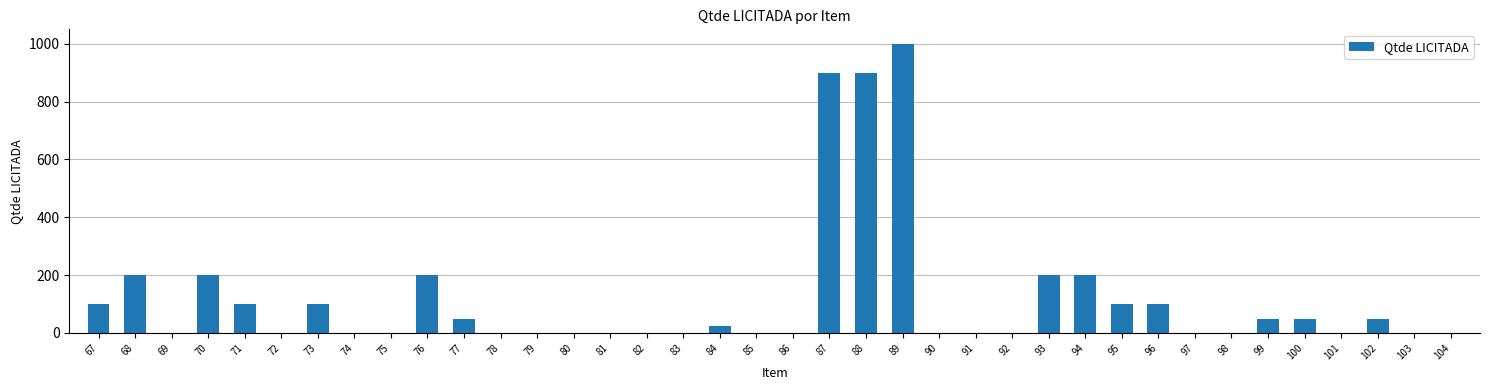

What is the sum of all values?

4526